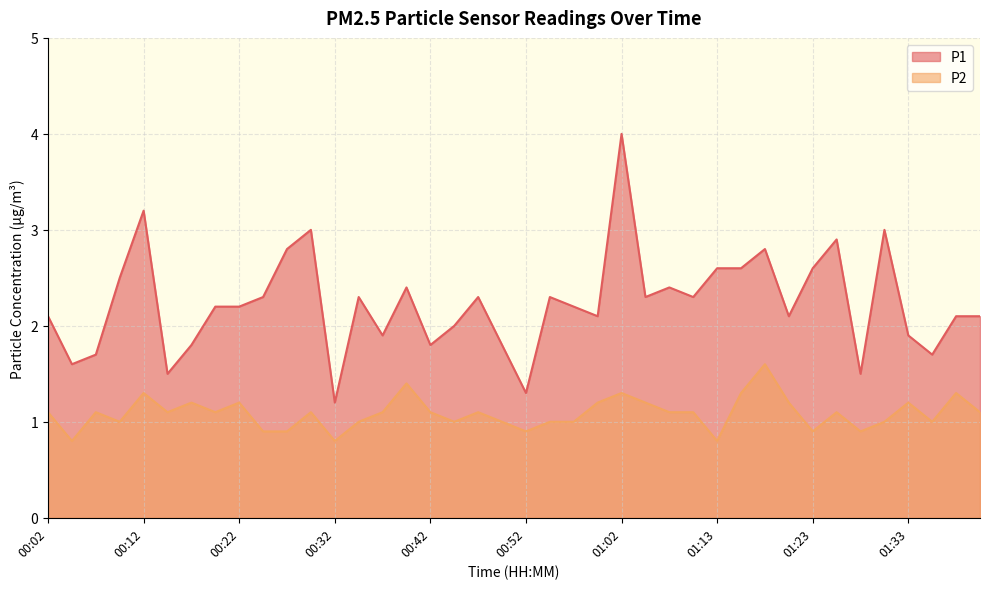

What is the spread (max minus min) of values at 01:28?

0.6